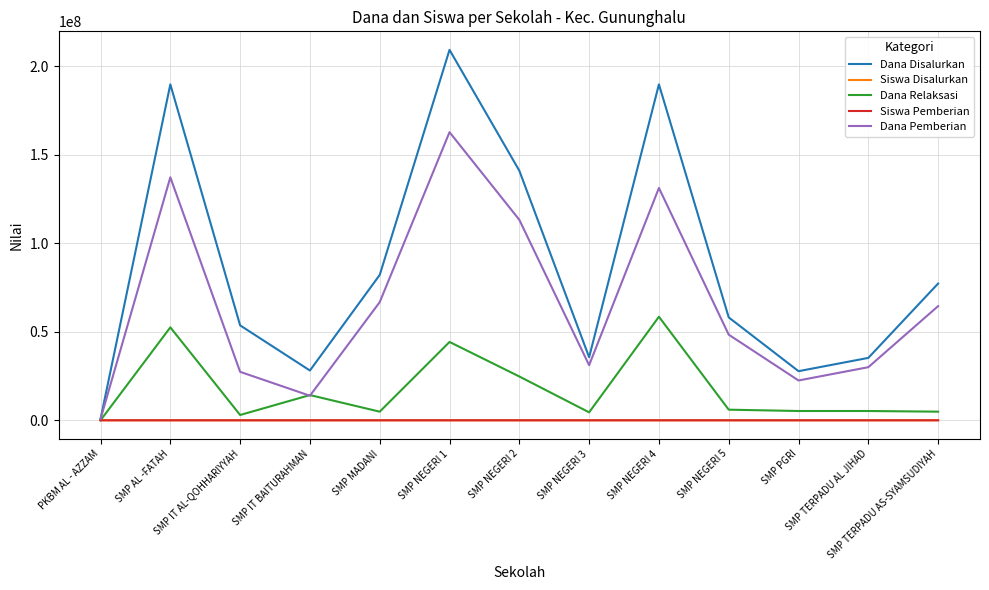

What is the difference between the maximum and minimum values in the Siswa Disalurkan series?

366